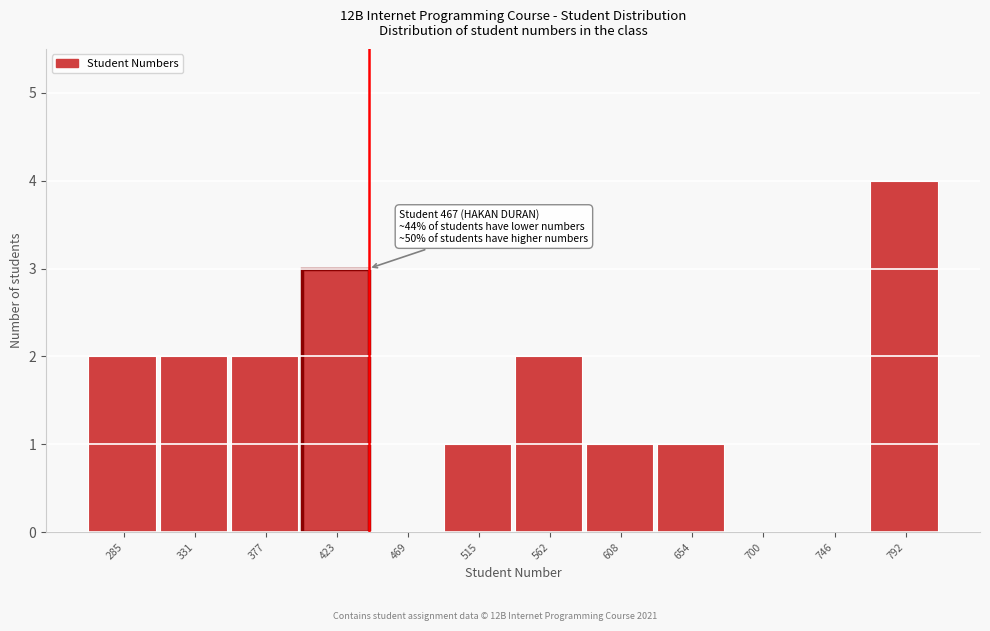

Reading left to right, transcribe all the data shown in this chart.

285=2	331=2	377=2	423=3	469=0	515=1	562=2	608=1	654=1	700=0	746=0	792=4